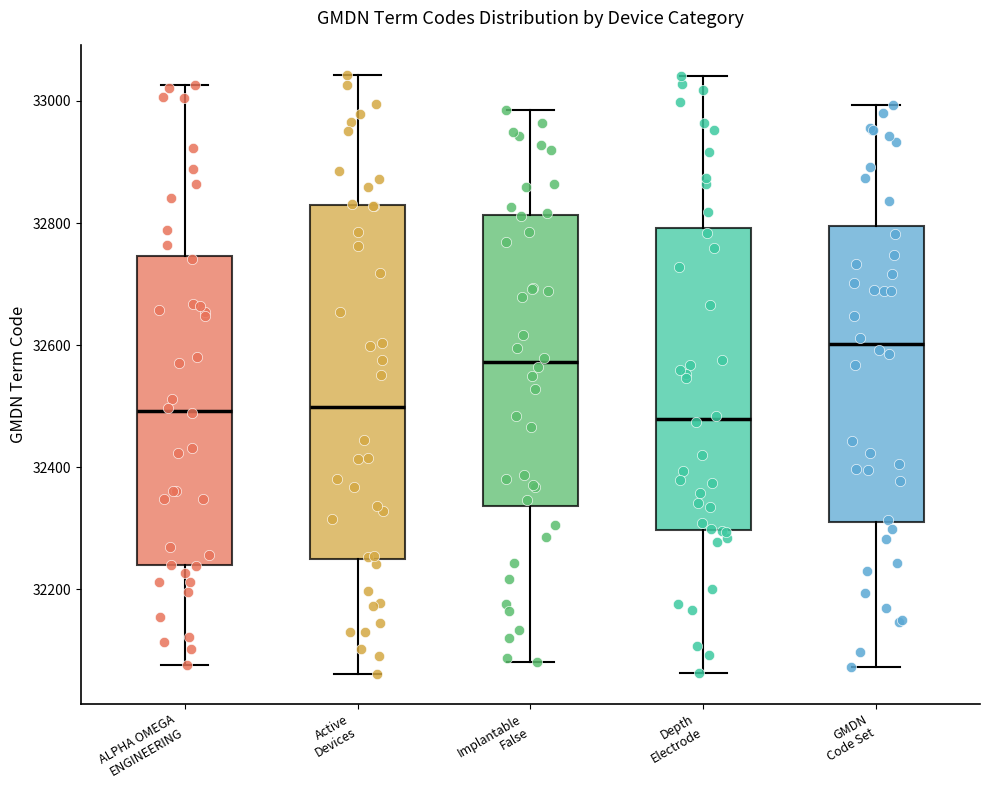

Where does the median line of the box for ALPHA OMEGA ENGINEERING sit on the y-axis? The values are not printed on the chart, so give them approximately, as read against the axis.

32500